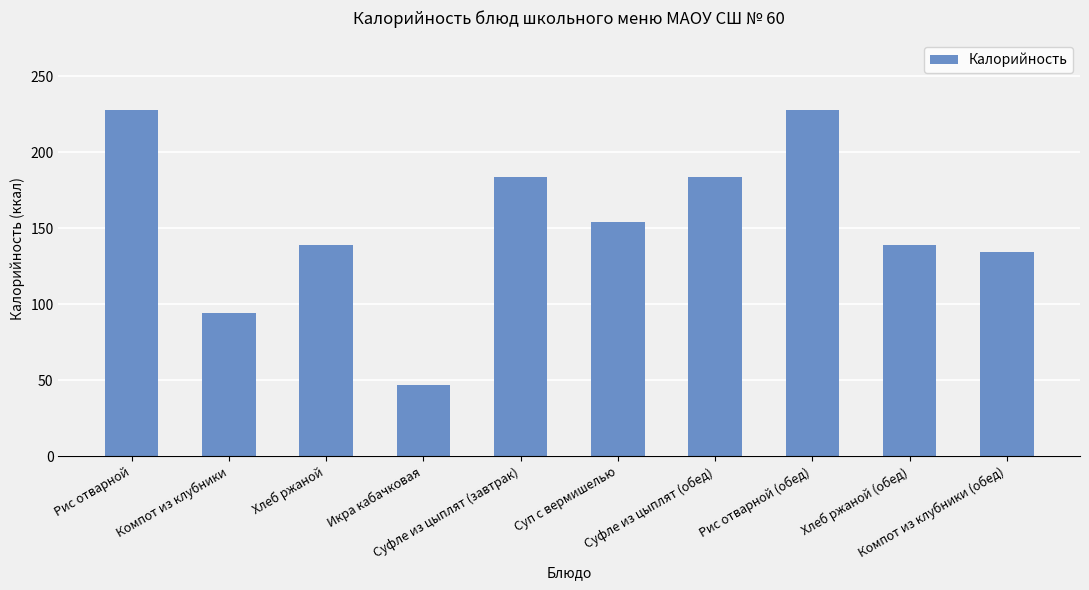

The chart shows a value of 228.0 at Рис отварной (обед). True or false?

True